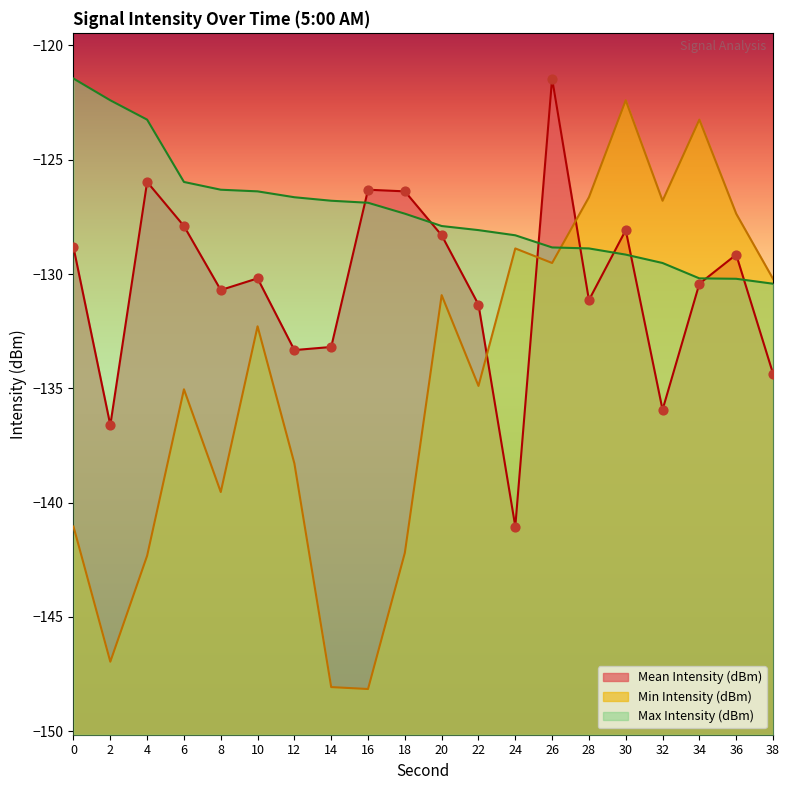

What are all the series names shown in the legend?

Mean Intensity (dBm), Min Intensity (dBm), Max Intensity (dBm)